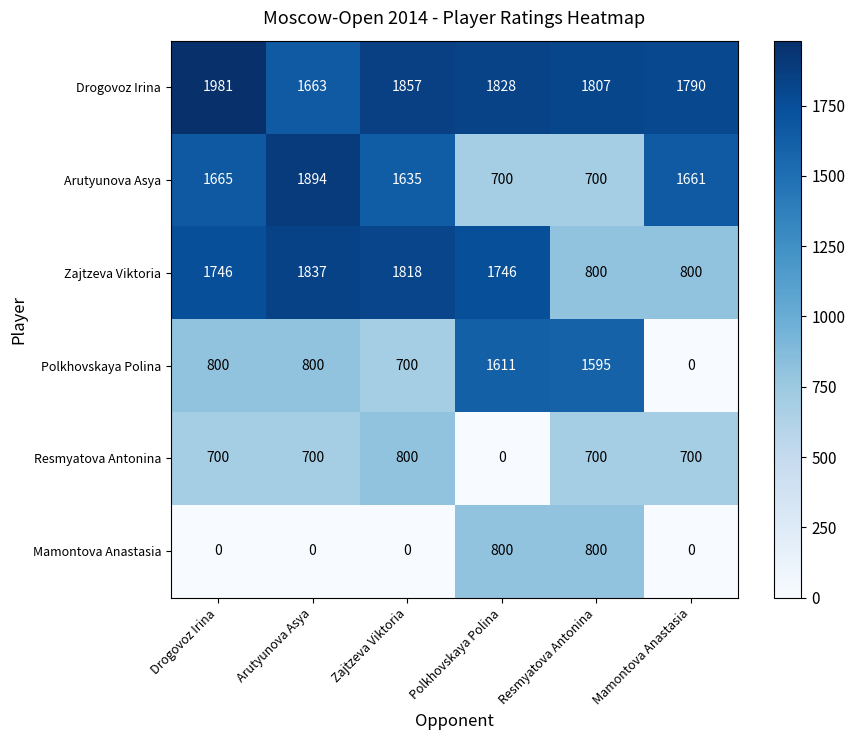

How many data points in Polkhovskaya Polina are less than 800?

2